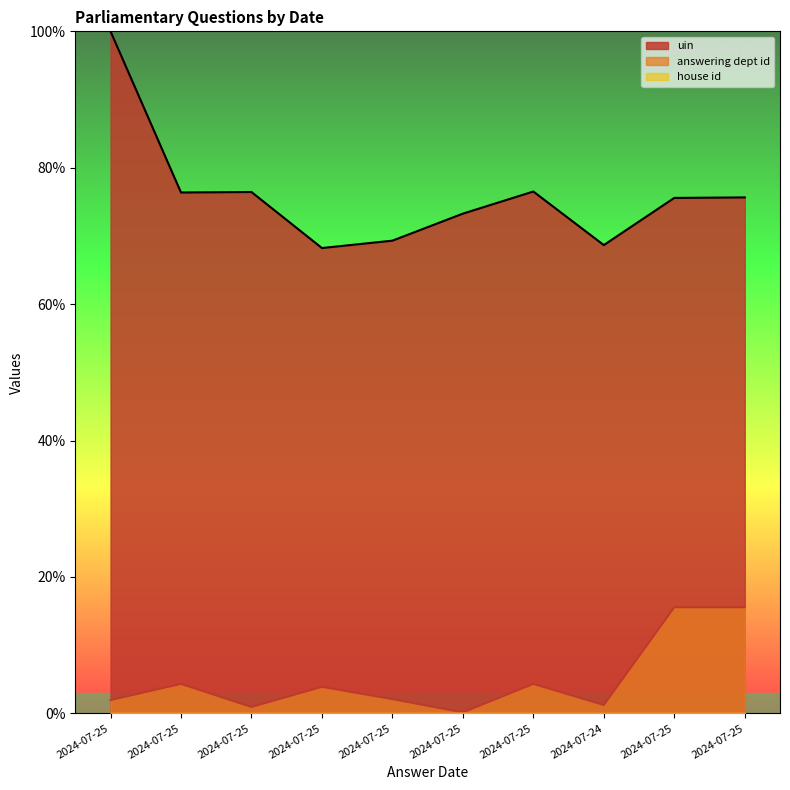

Is it true that answering dept id equals 2.7 at 2024-07-25?

False